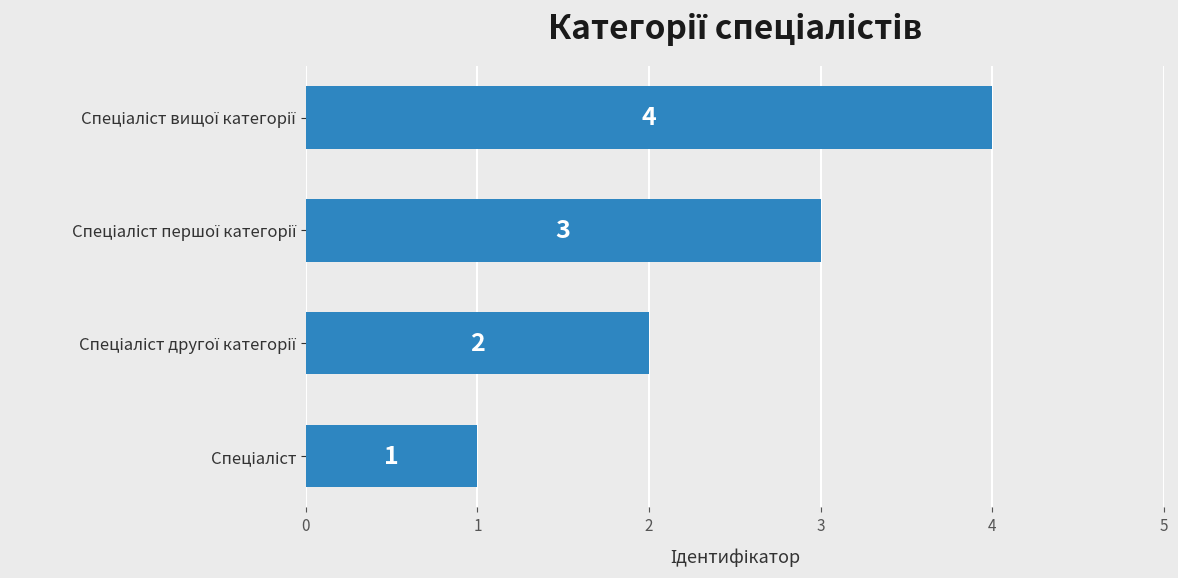

How many values are between 2 and 4?

3